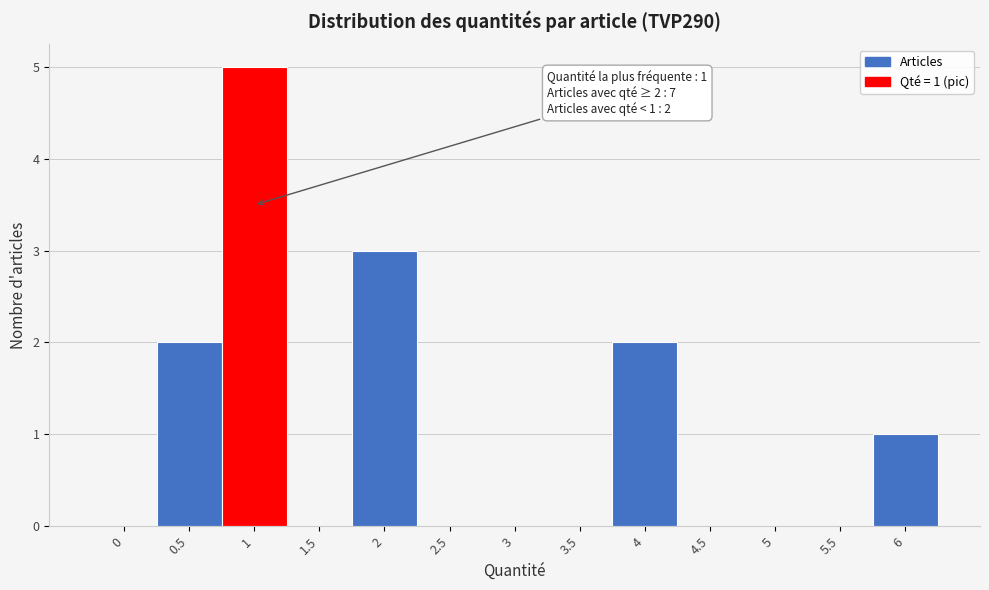

Reading right to left, what are all the values shown in this chart?

6=1	5.5=0	5=0	4.5=0	4=2	3.5=0	3=0	2.5=0	2=3	1.5=0	1=5	0.5=2	0=0